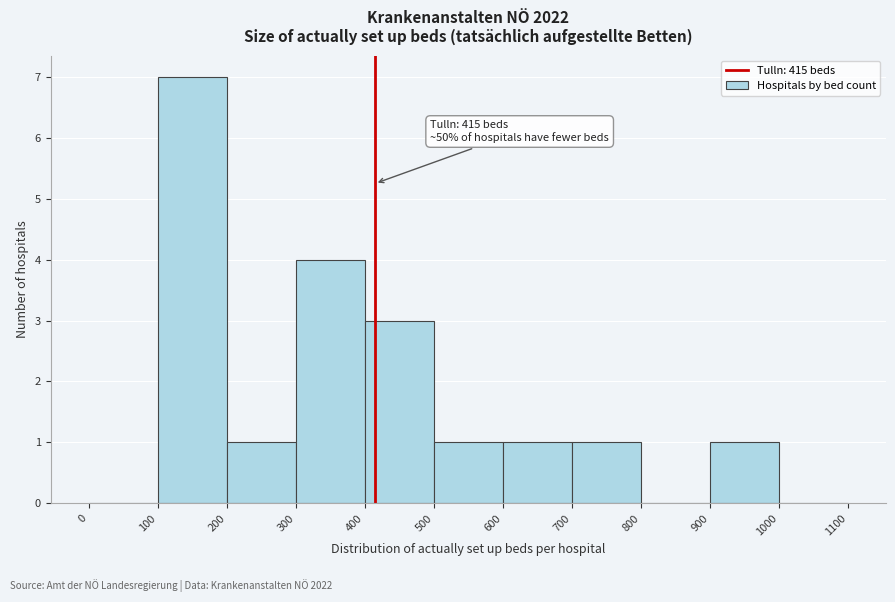

Over which range of the x-axis is the bar tallest?

100 to 200